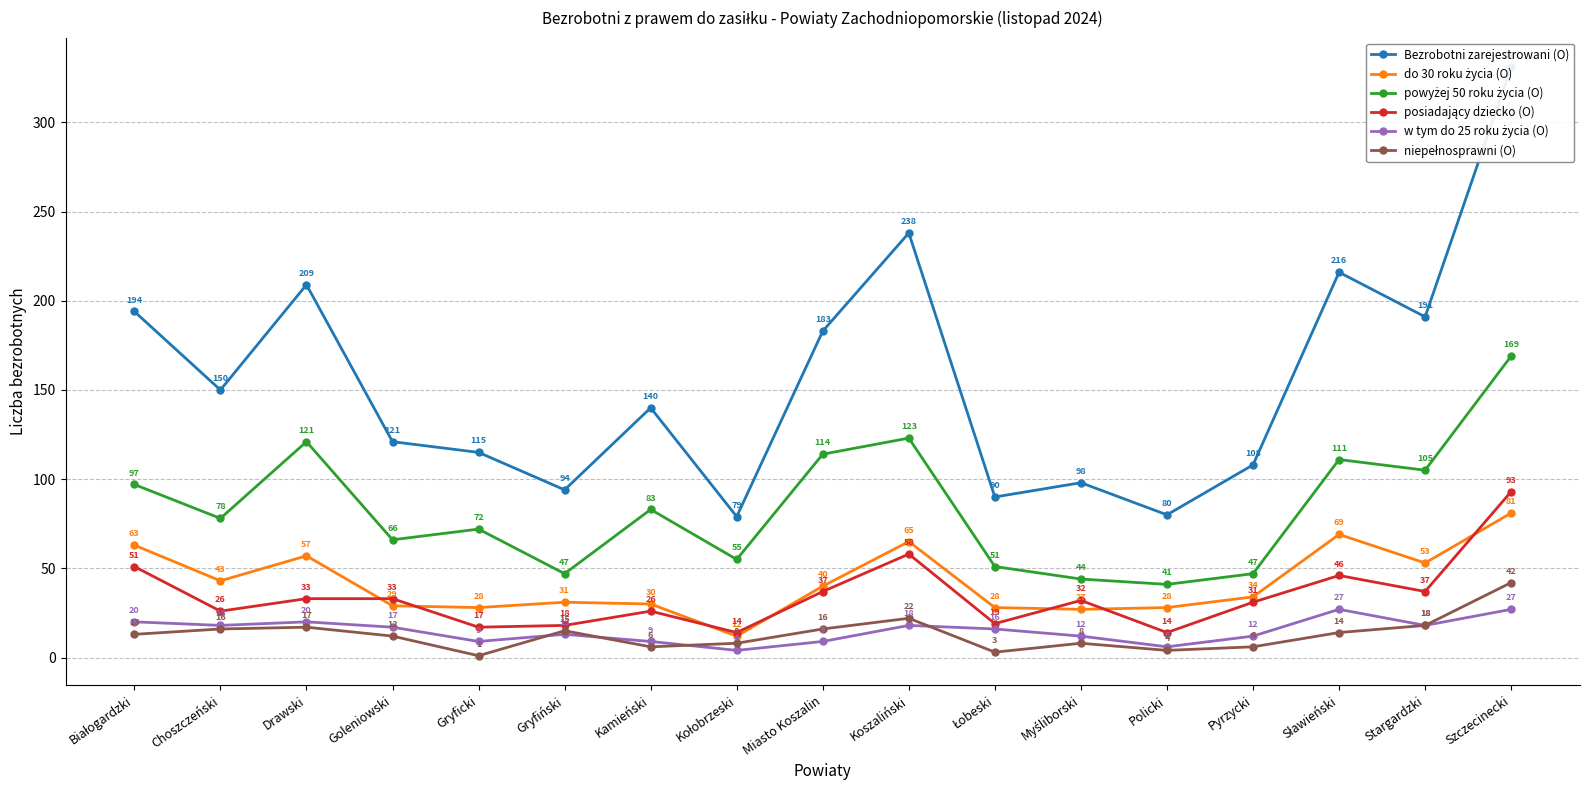

What position from the right is Kołobrzeski?

10